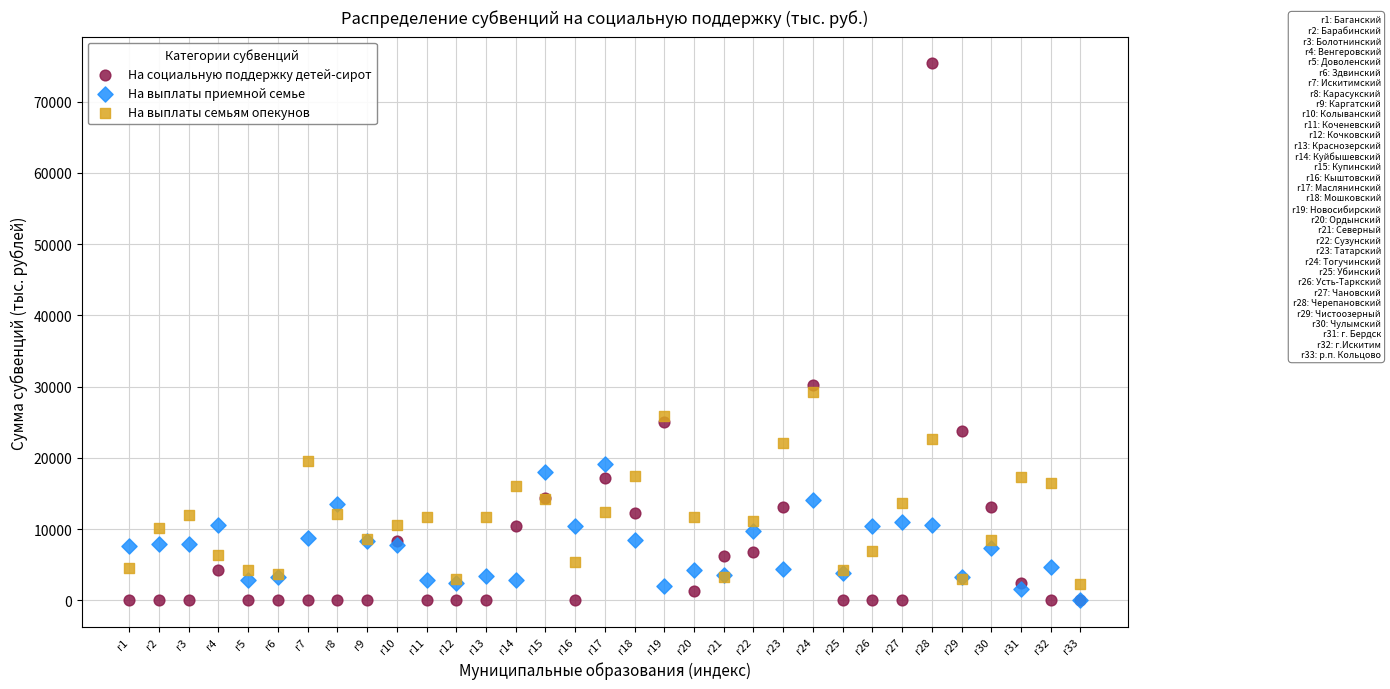

In the На социальную поддержку детей-сирот series, what Y value is closest to 37685?

30278.9